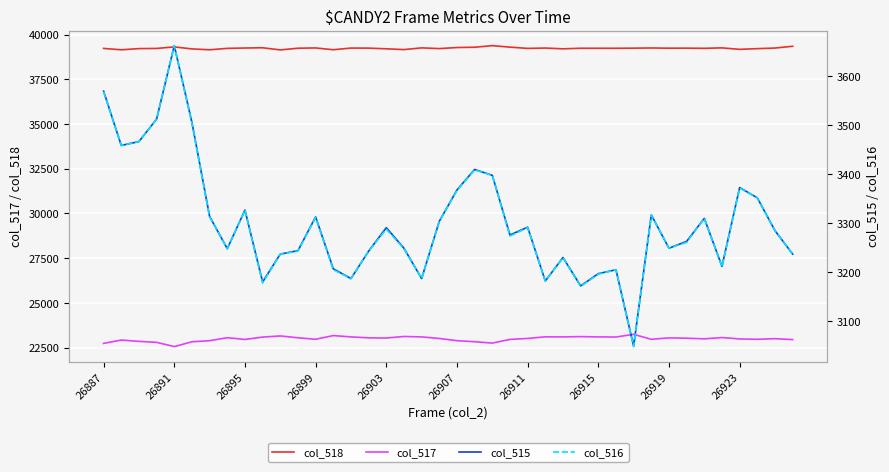

True or false: col_518 and col_517 intersect in this chart.

False